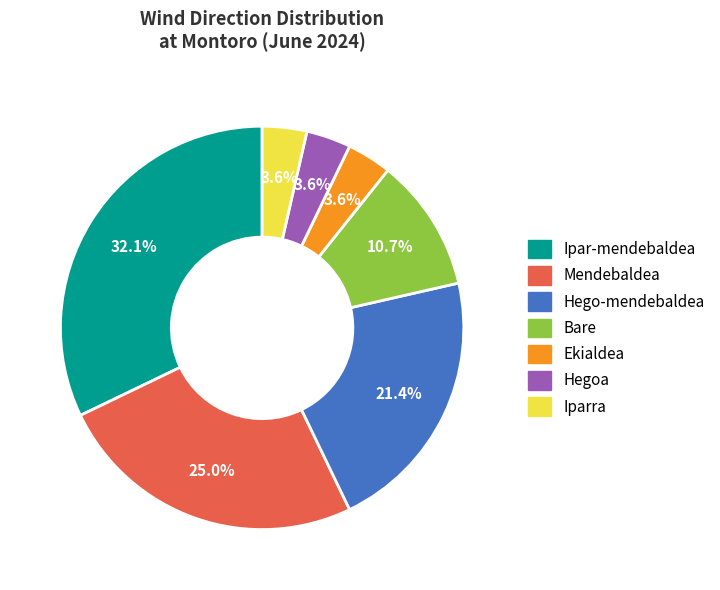

To the nearest percent, what is the average slice percentage?

14%